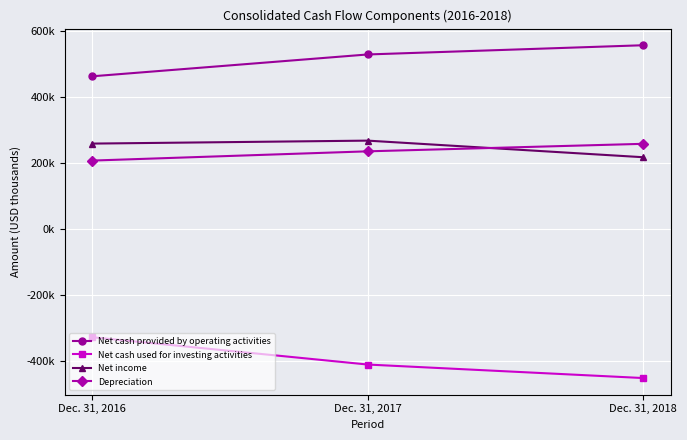

Is the value of Net income at Dec. 31, 2017 greater than the value of Depreciation at Dec. 31, 2016?

Yes